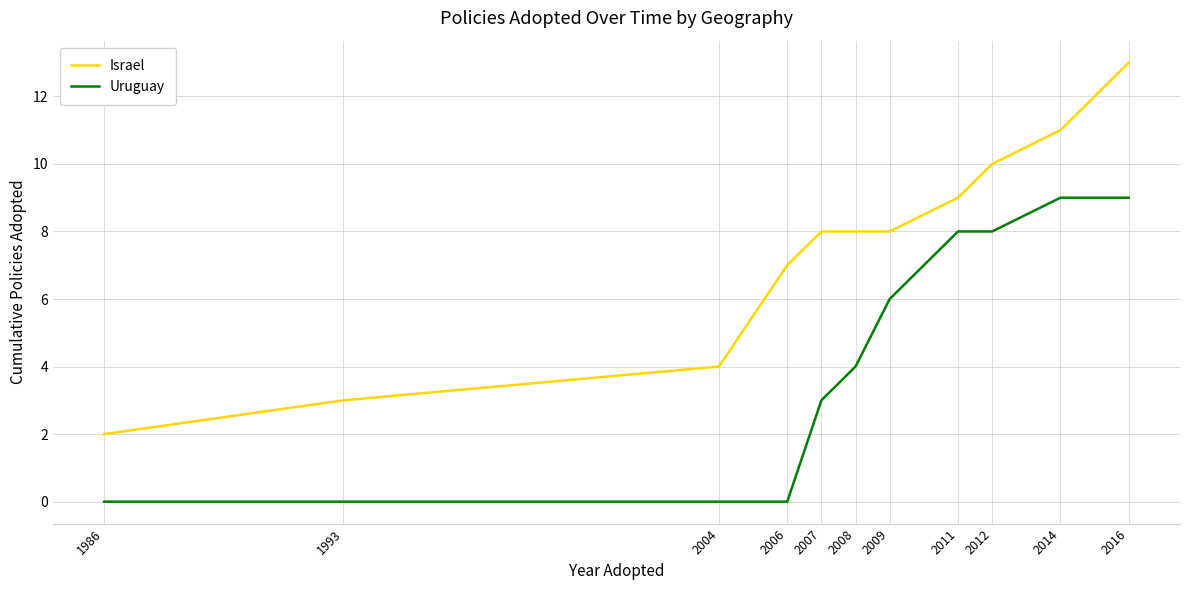

How many lines are shown in the chart?

2